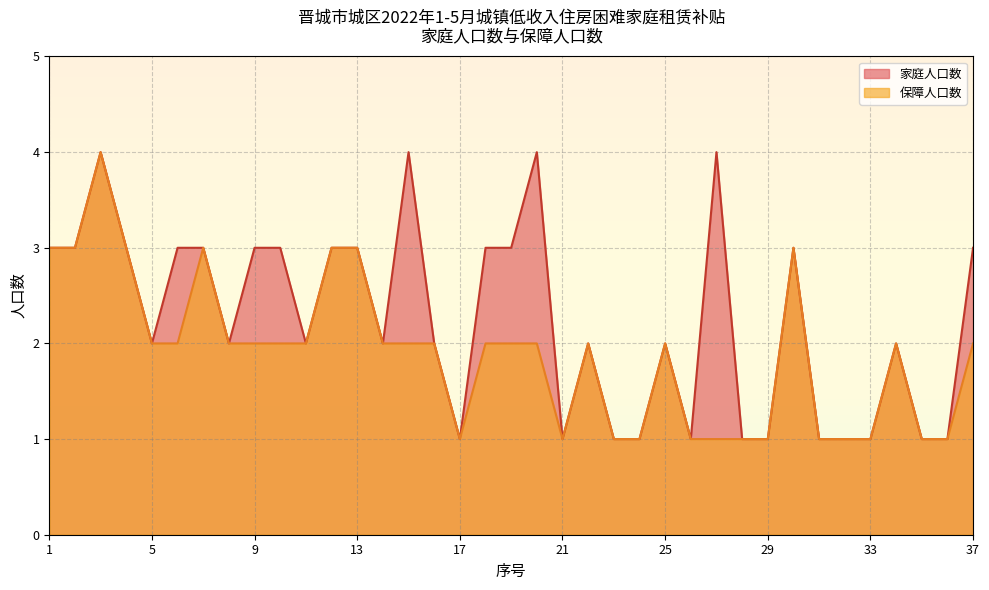

Is it true that 家庭人口数 equals 3 at 37?

True